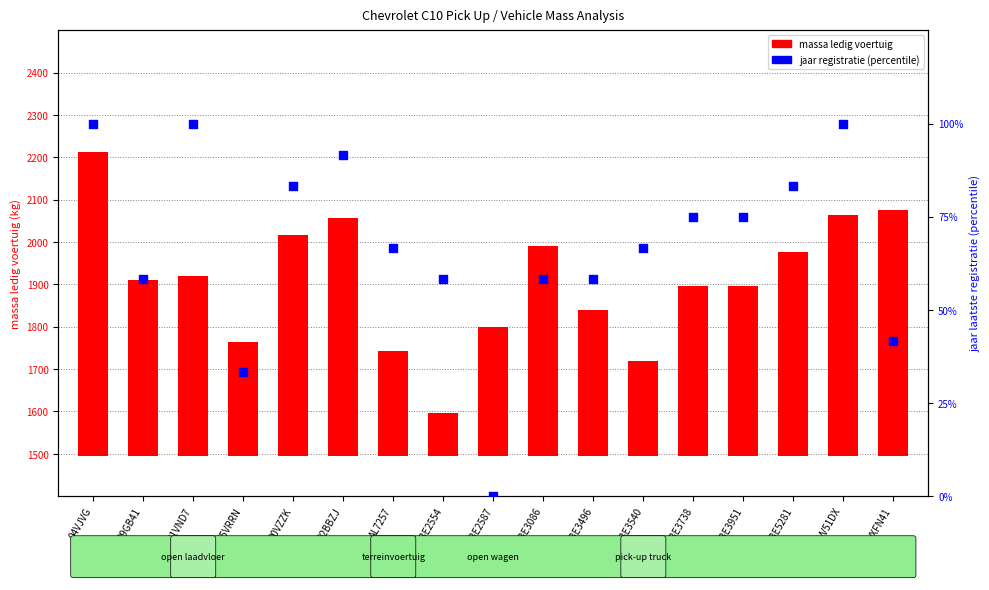

Approximately how many times larger is the value at 55VRRN compared to BE2554?

0.6